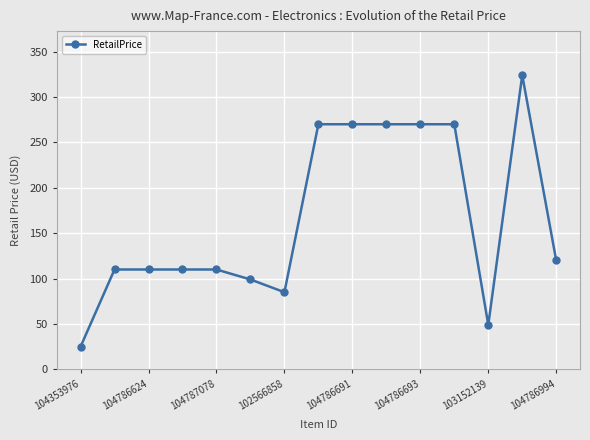

What is the greatest value displayed?

324.0